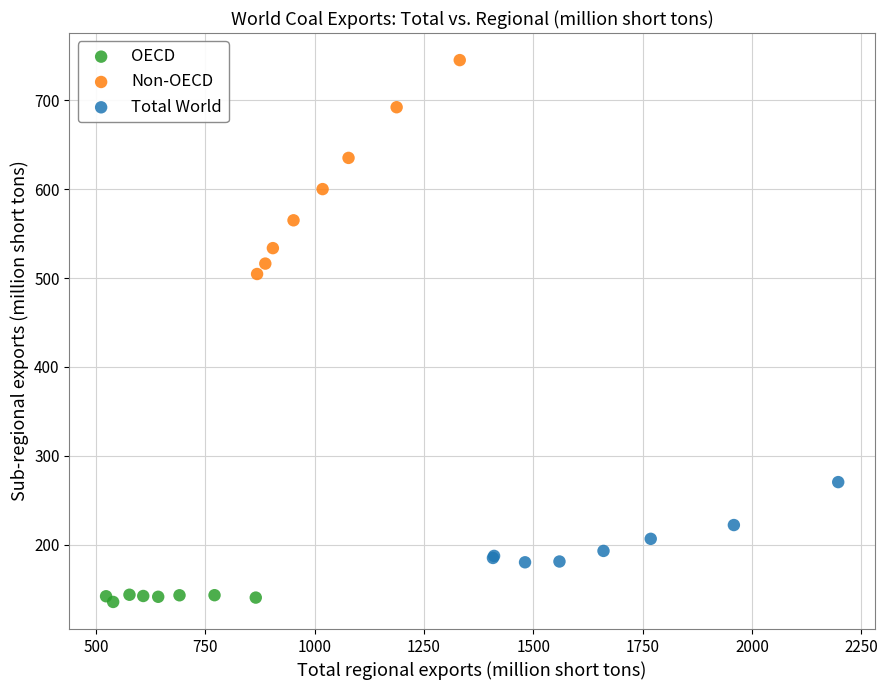

Which series reaches the maximum Y coordinate?

Non-OECD